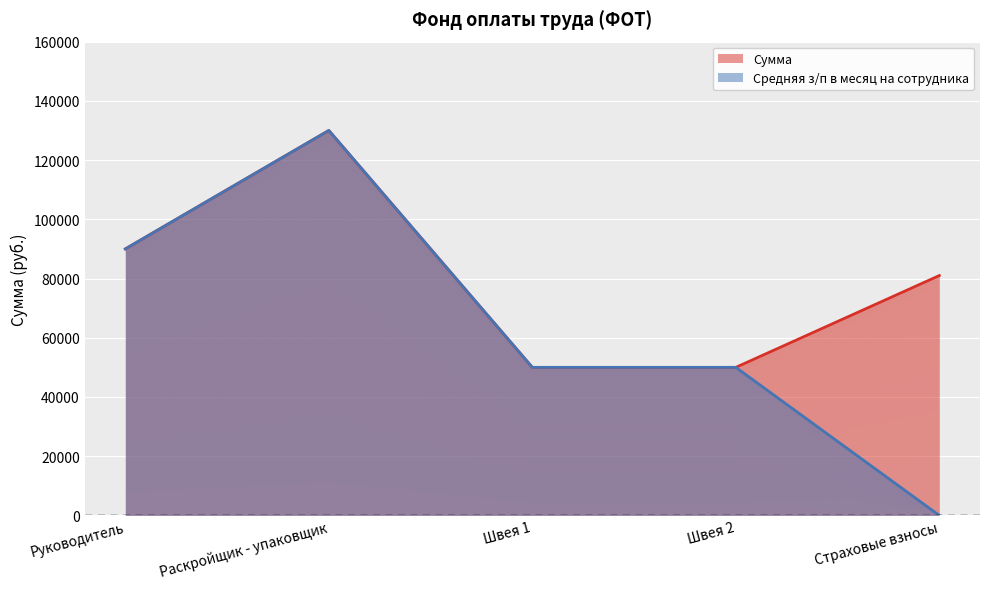

What is the value of the Средняя з/п в месяц на сотрудника point at the 4th from the left?

50000